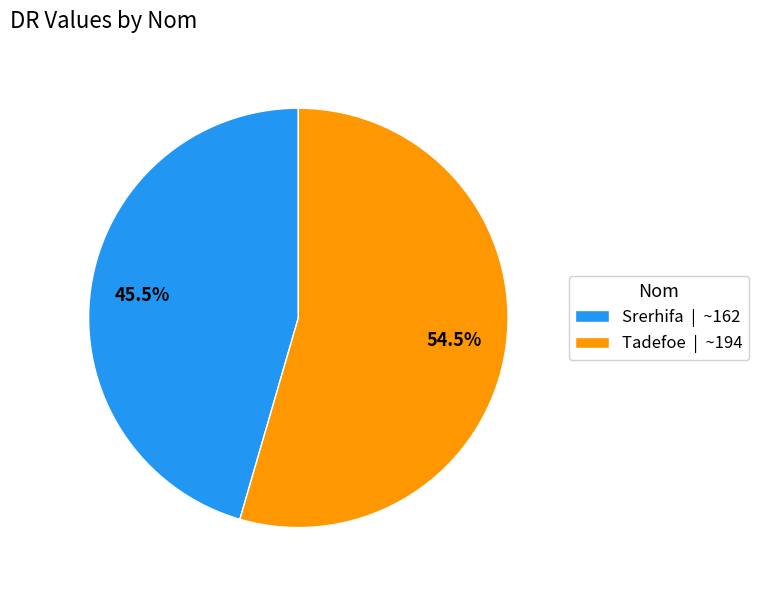

Is Tadefoe the majority of the pie?

Yes